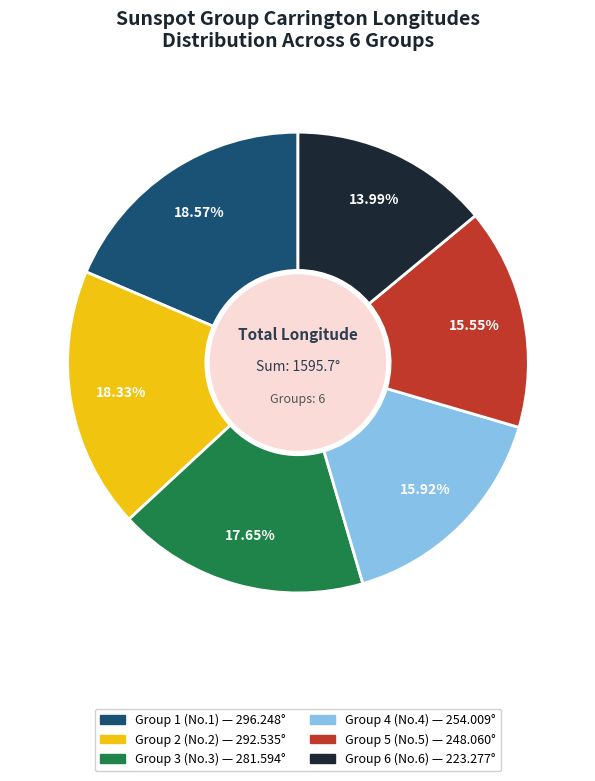

Which has a higher value, Group 2 (No.2) — 292.535° or Group 5 (No.5) — 248.060°?

Group 2 (No.2) — 292.535°